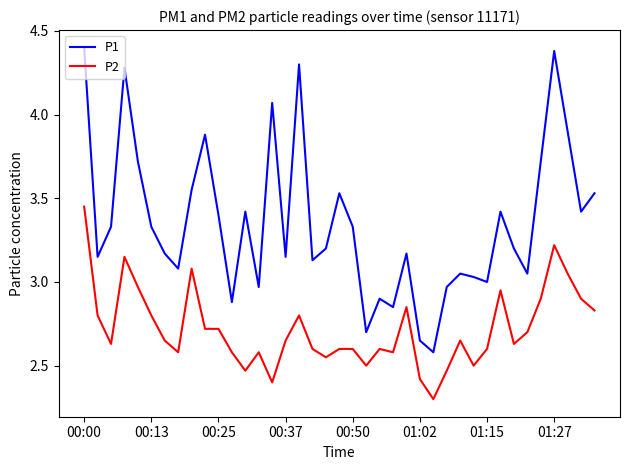

What is the maximum value shown in the chart?

4.4